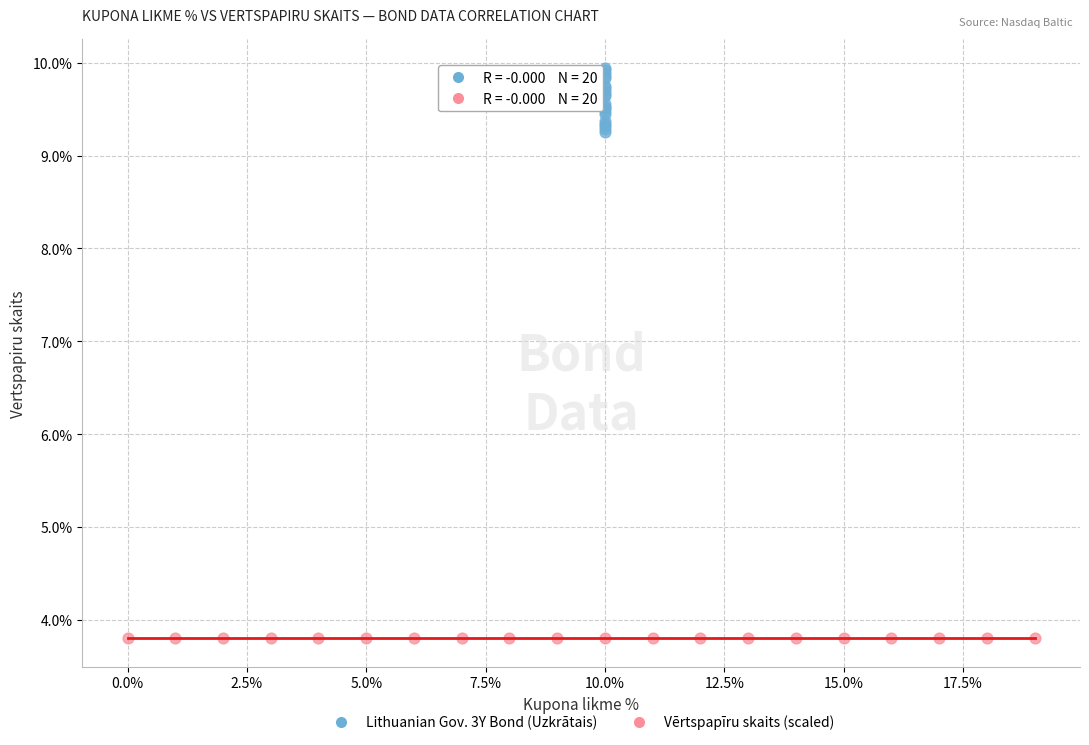

What are all the series names shown in the legend?

Lithuanian Gov. 3Y Bond (Uzkrātais), Vērtspapīru skaits (scaled)